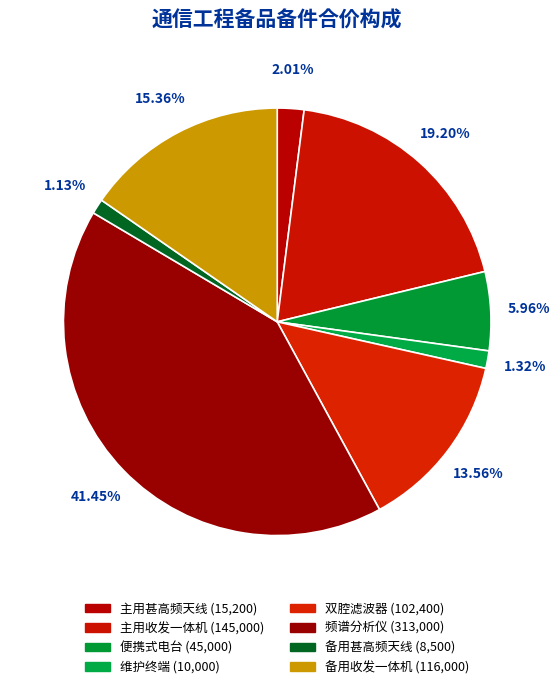

Count the number of slices in the pie.

8